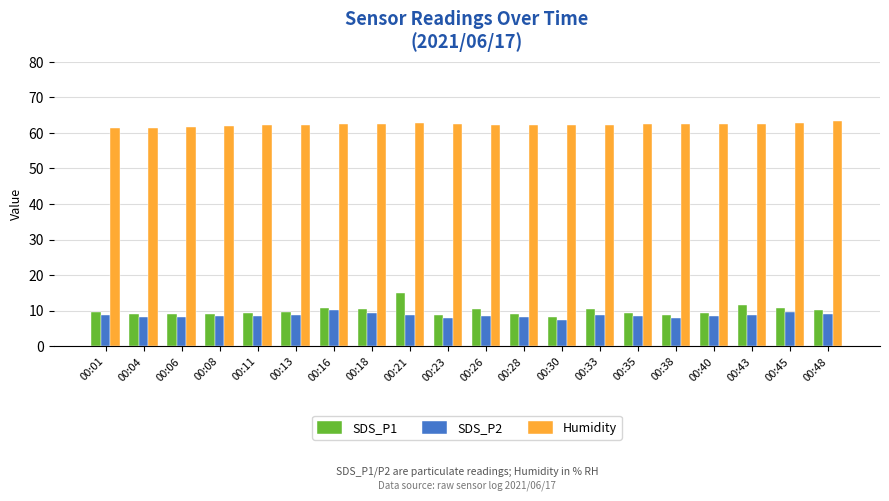

The value of SDS_P2 at 00:33 is 2.5. True or false?

False